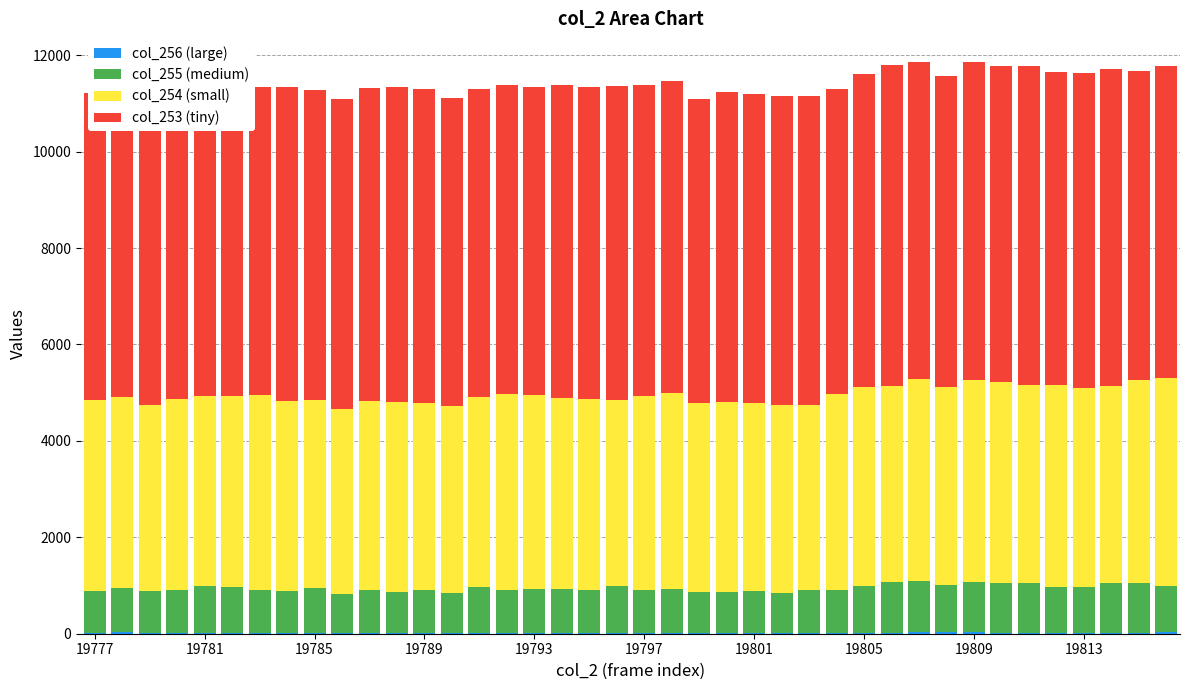

What is the value of the col_255 (medium) bar at the 36th from the left?

949